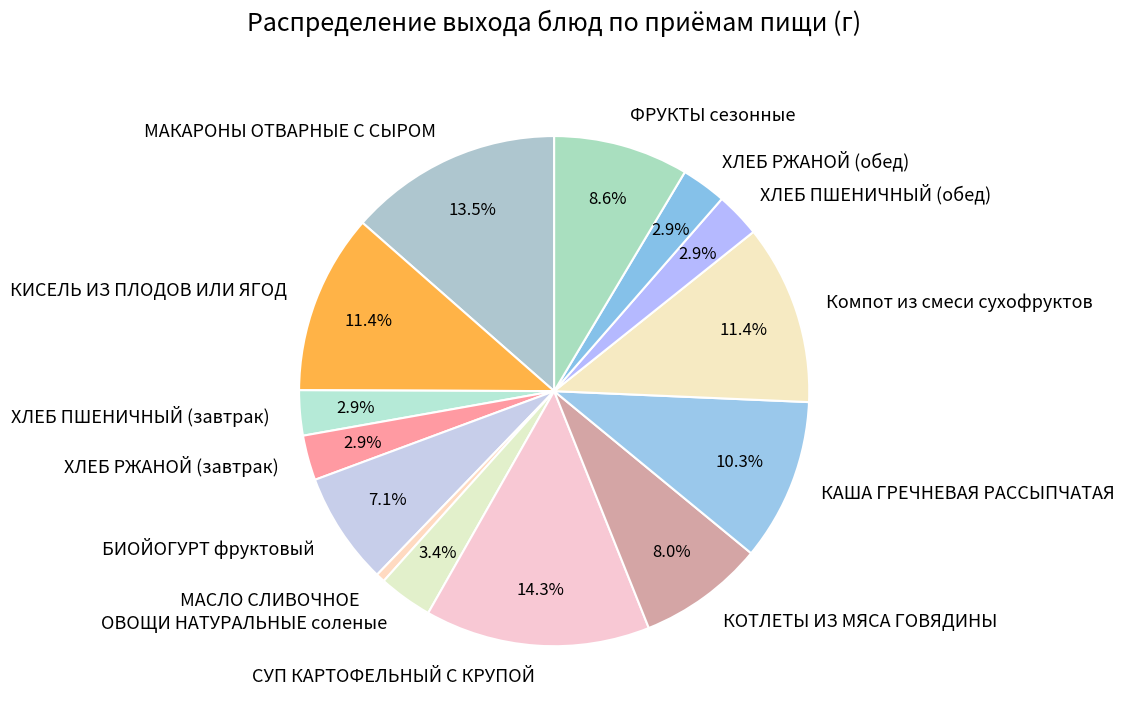

To the nearest percent, what is the difference between the largest and smallest slice percentages?

14%